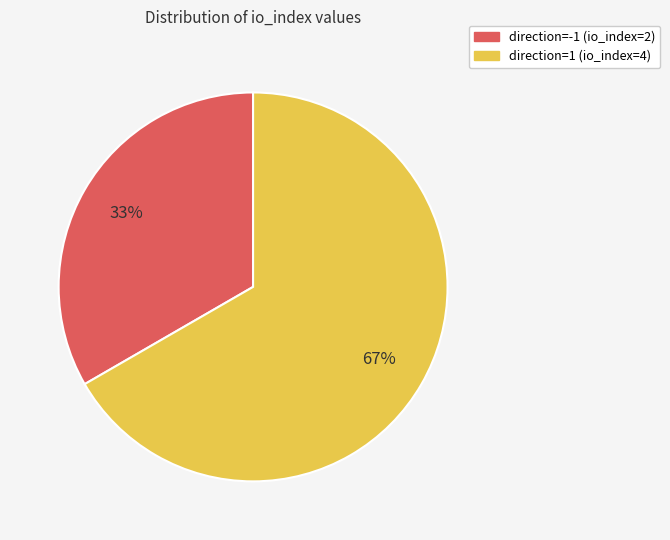

Approximately how many times larger is the value at direction=-1 (io_index=2) compared to direction=1 (io_index=4)?

0.5